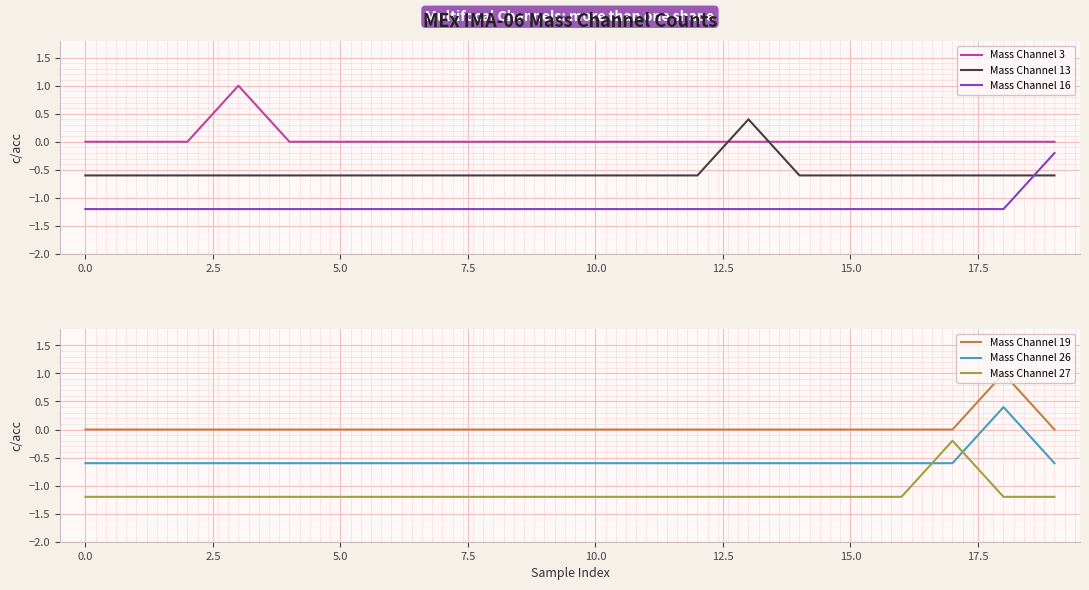

What is the lowest value of the Mass Channel 26 series?

-0.6